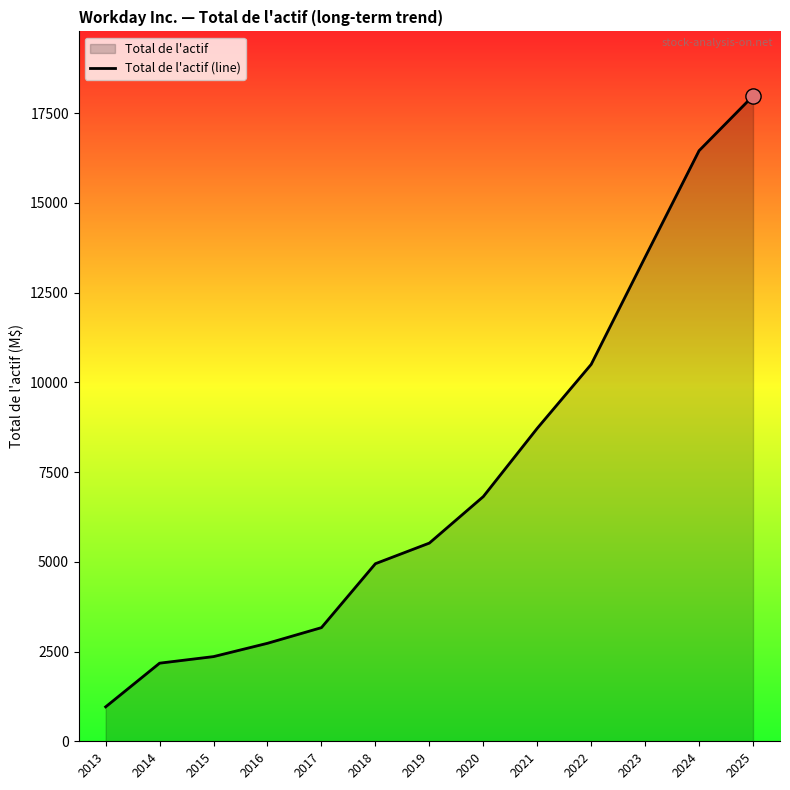

What is the ratio of the value at 2013 to the value at 2016?

0.4